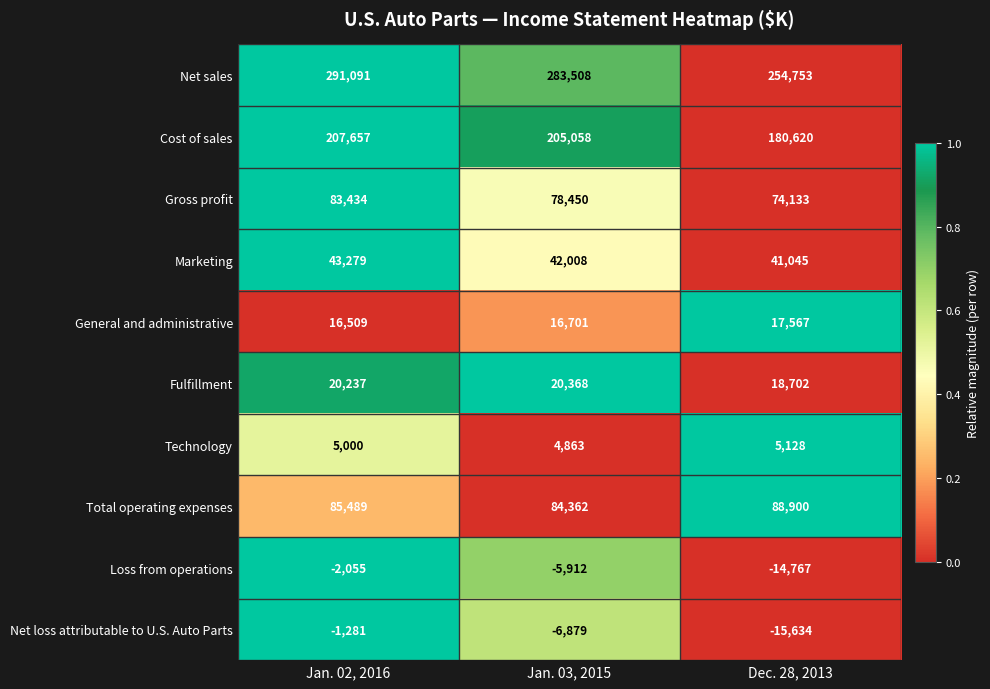

At Jan. 02, 2016, list the series in order from smallest to largest.

Loss from operations, Net loss attributable to U.S. Auto Parts, Technology, General and administrative, Fulfillment, Marketing, Gross profit, Total operating expenses, Cost of sales, Net sales